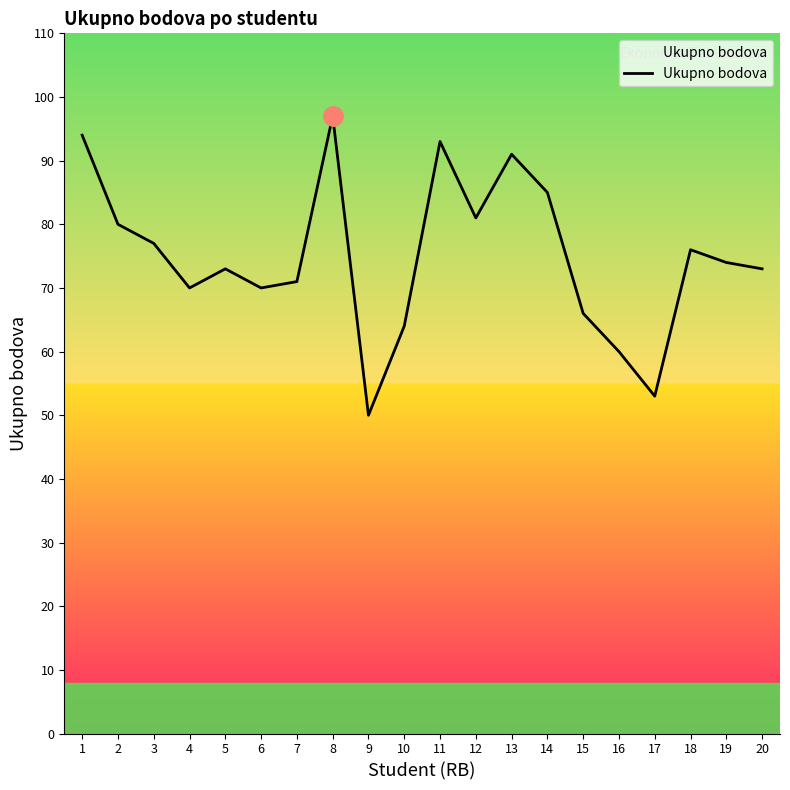

At which category does the data reach its first local valley?

4